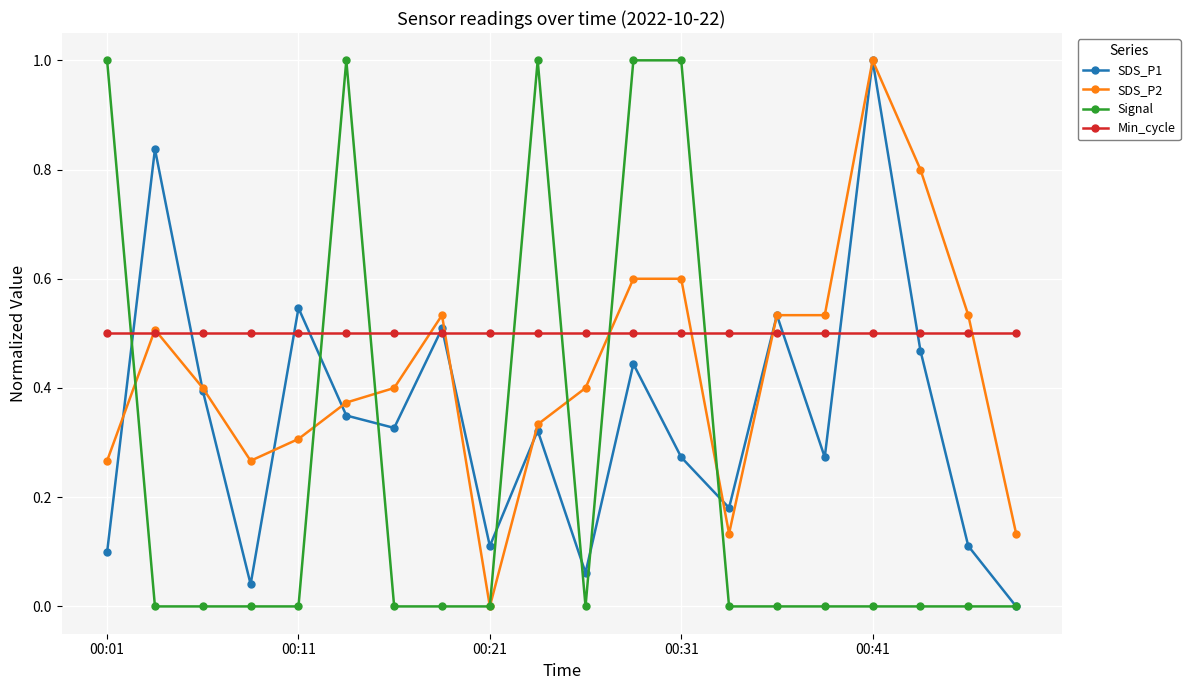

How many times do SDS_P1 and Min_cycle cross each other?

10